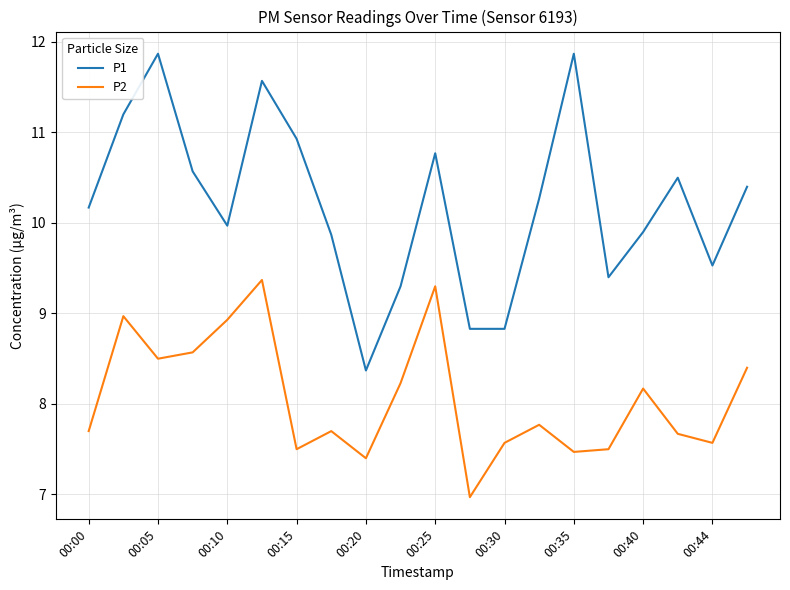

How many lines are shown in the chart?

2